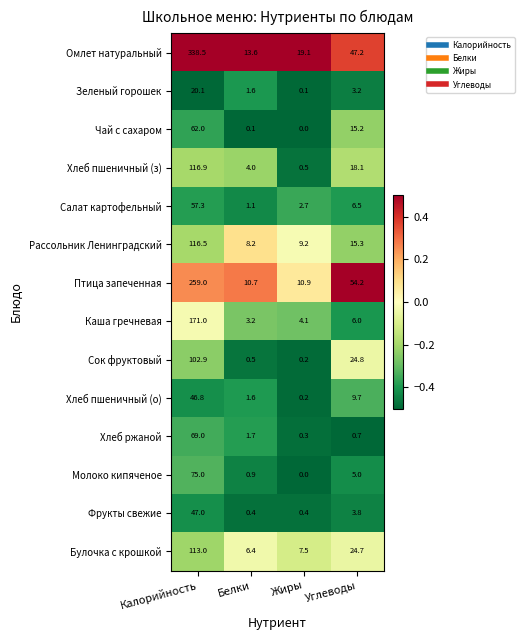

What is the sum of the Молоко кипяченое values at Калорийность and Углеводы?

80.0